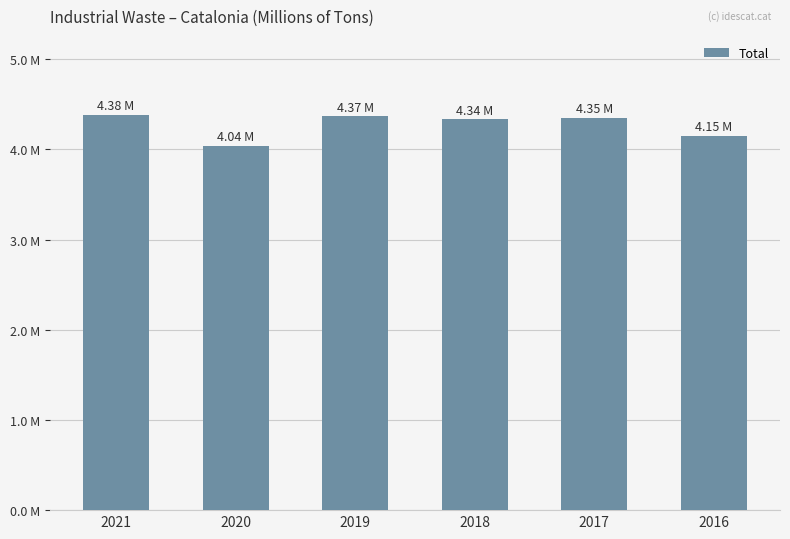

Are the bars horizontal?

No